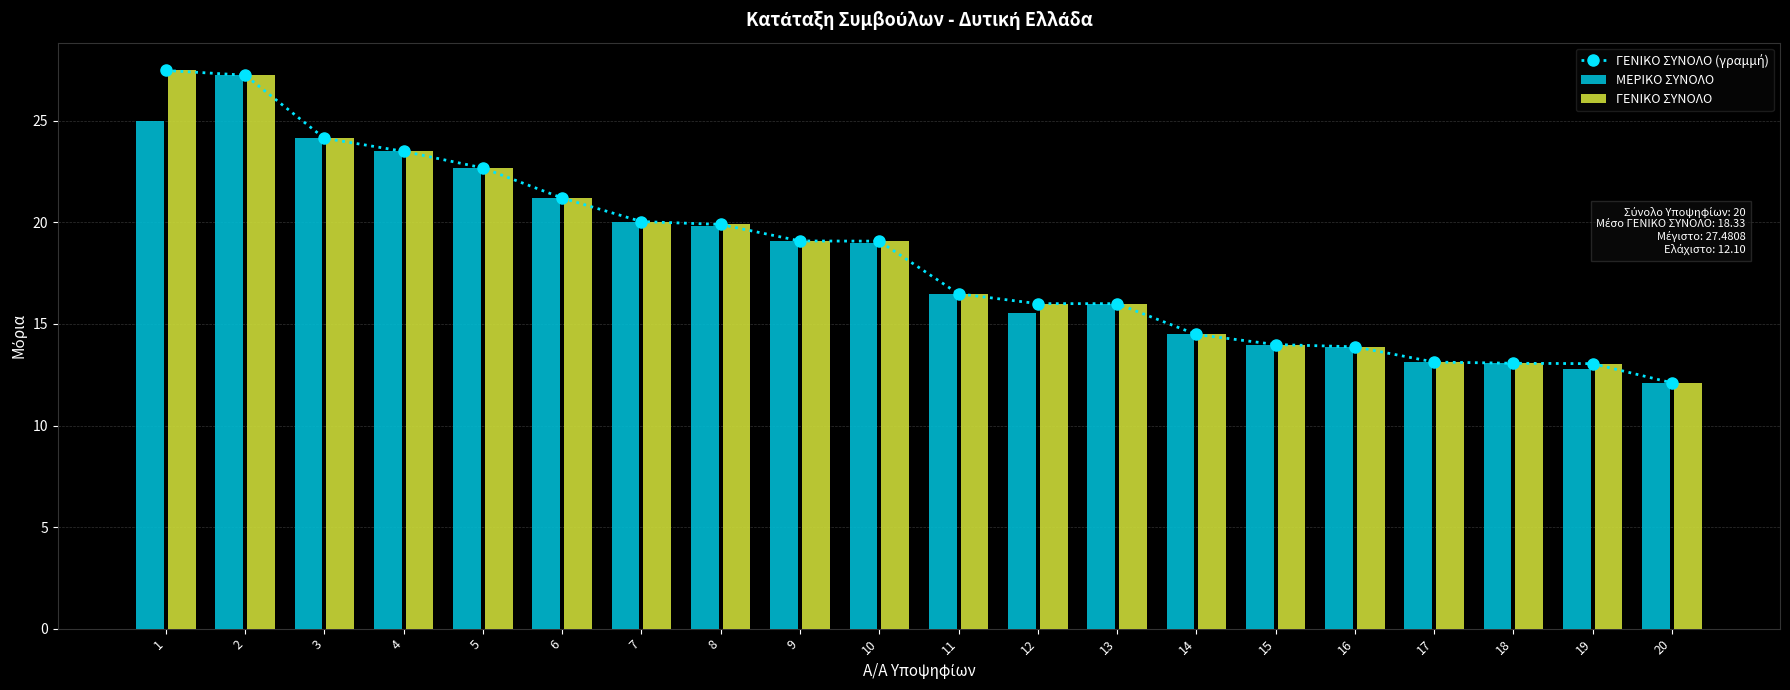

What are all the series names shown in the legend?

ΓΕΝΙΚΟ ΣΥΝΟΛΟ (γραμμή), ΜΕΡΙΚΟ ΣΥΝΟΛΟ, ΓΕΝΙΚΟ ΣΥΝΟΛΟ